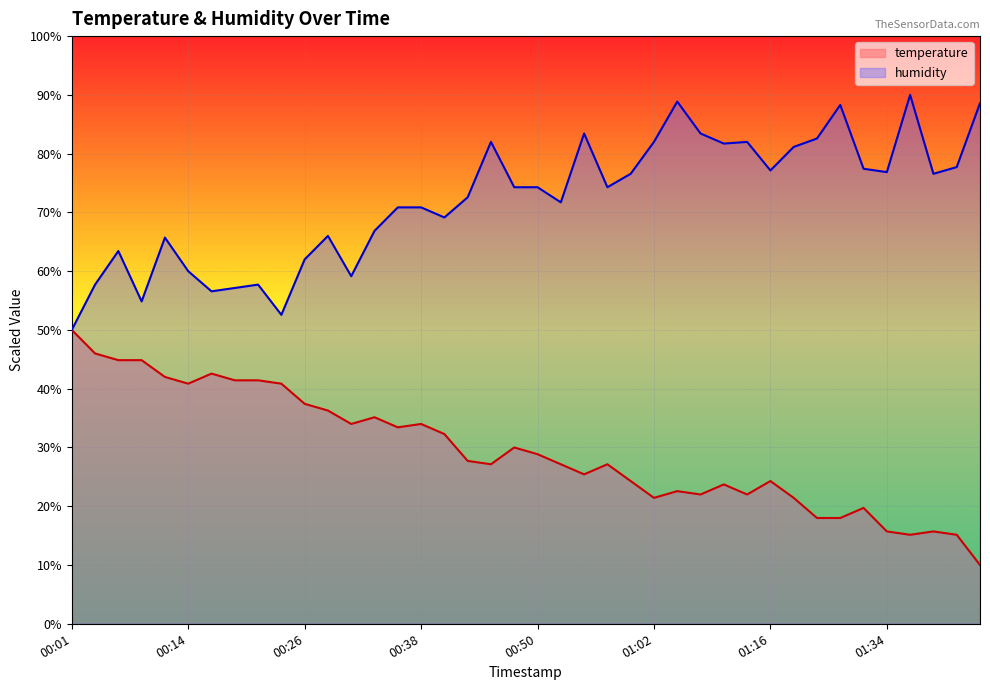

What is the spread (max minus min) of values at 00:28?

29.7